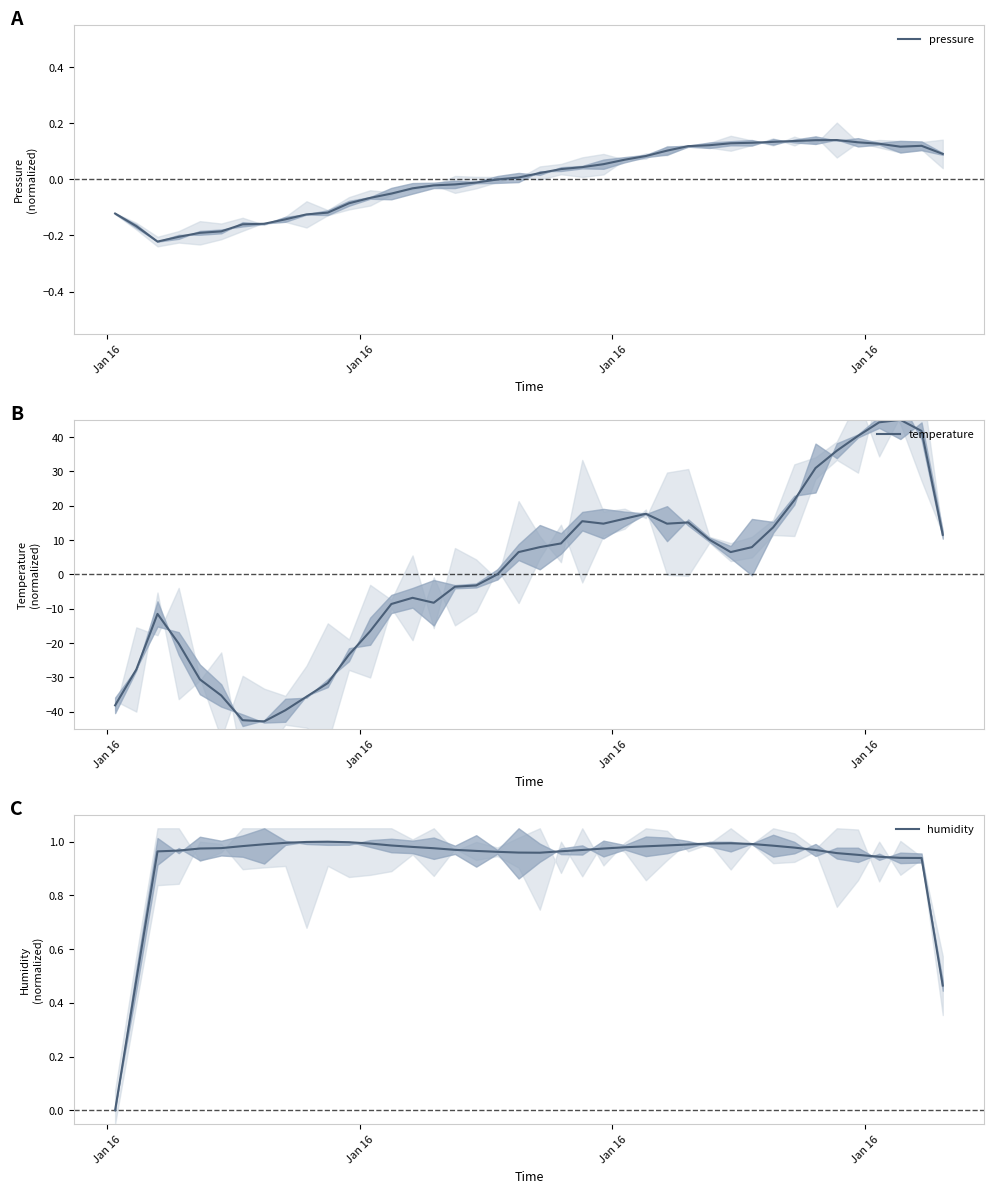

Which series has the largest range (max minus min)?

temperature